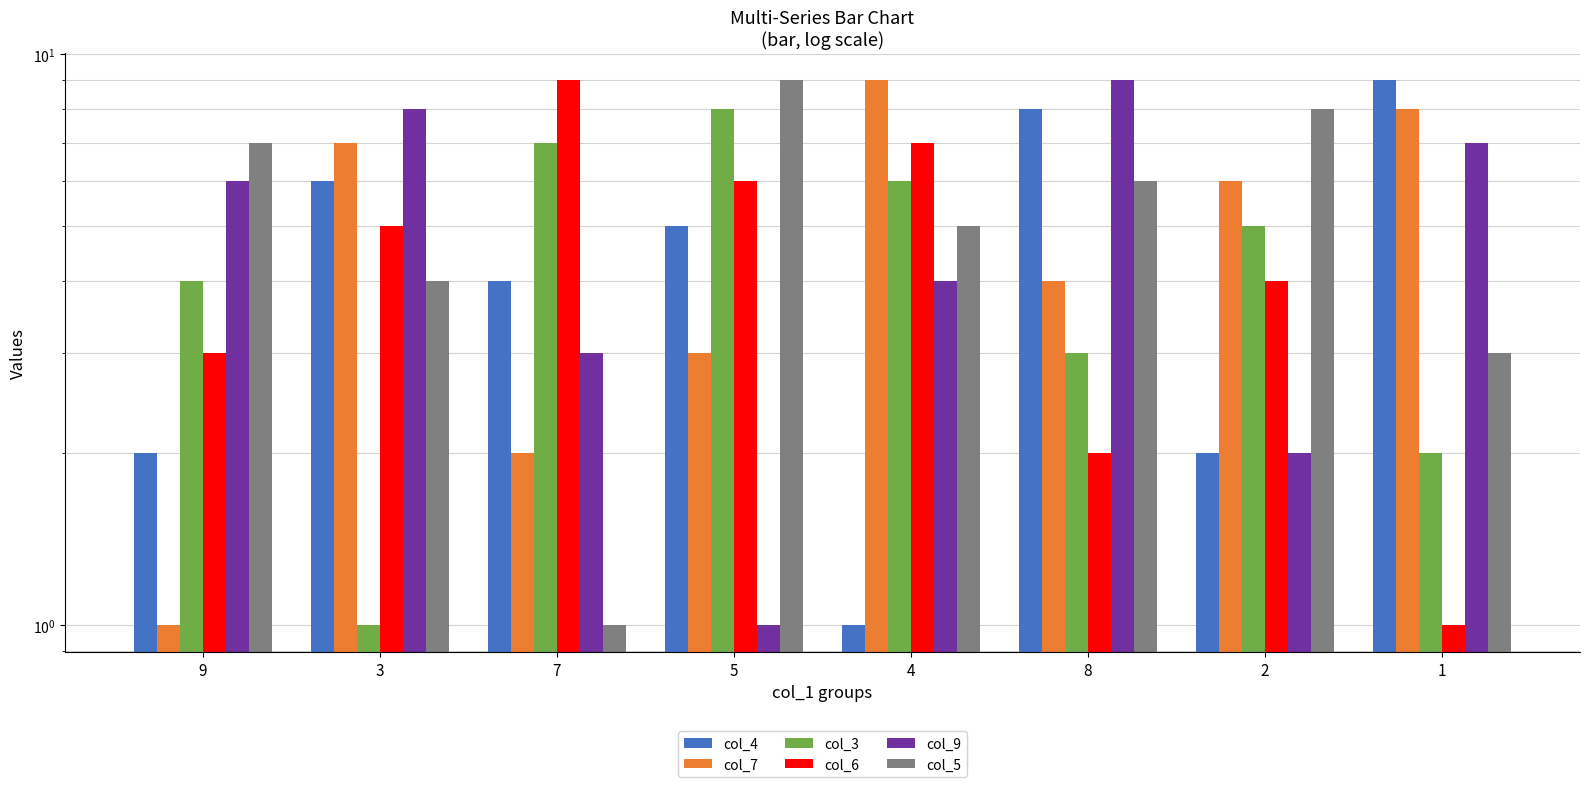

Does the chart contain any negative values?

No